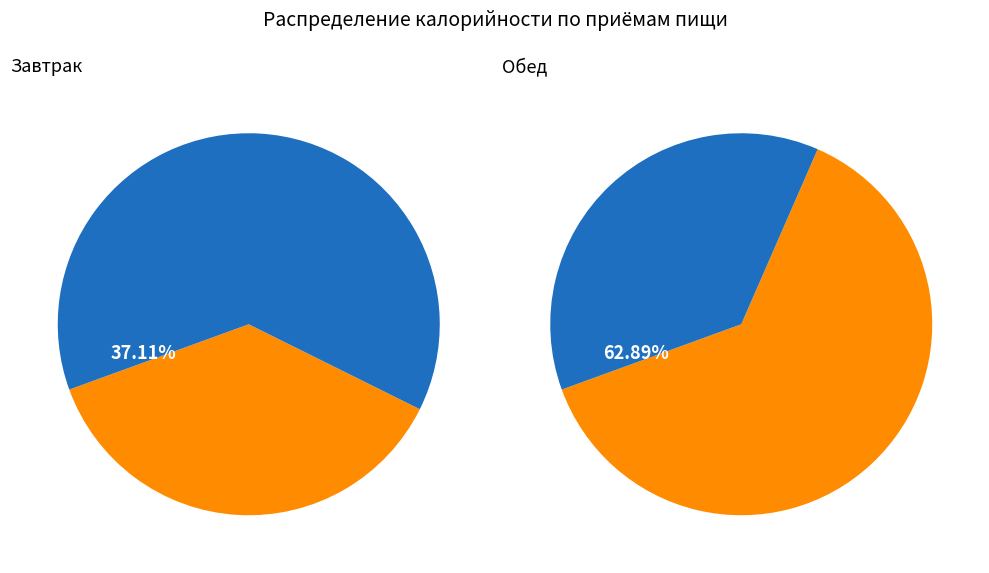

Which category has the biggest portion of the pie?

Обед